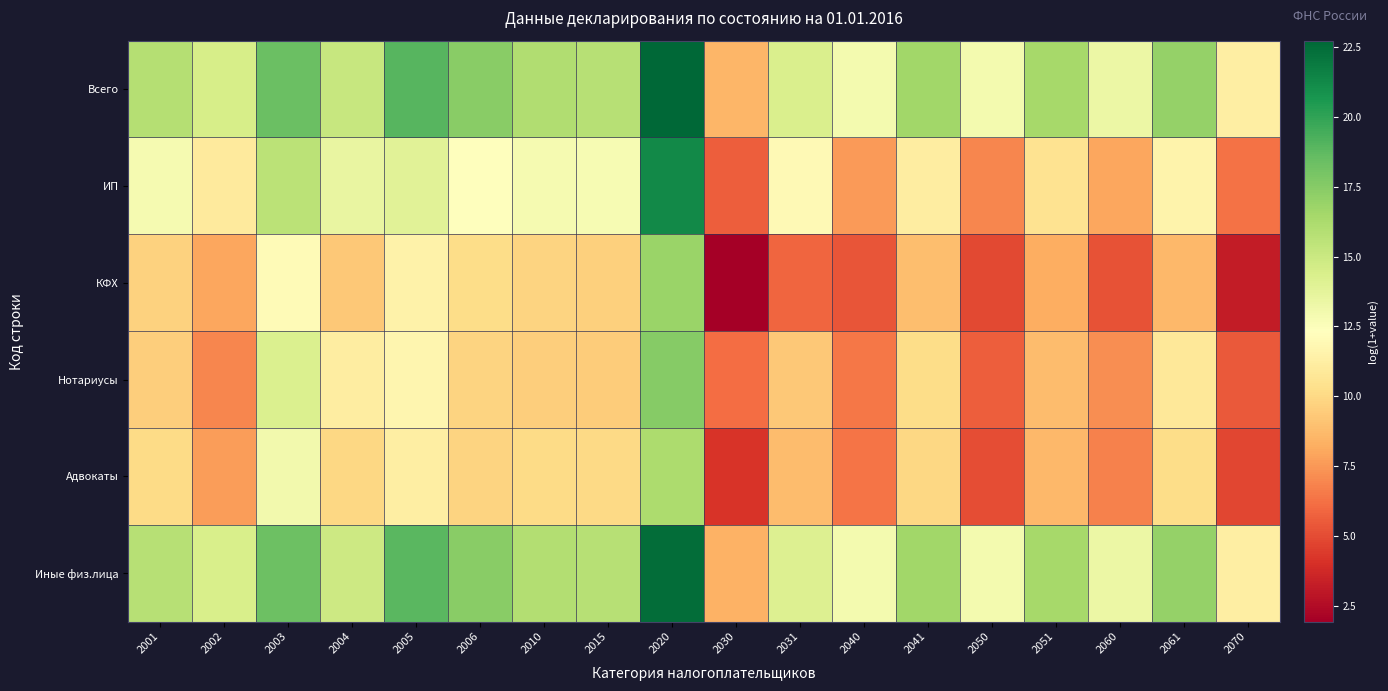

What is the total value across all series at 2002?

62.5